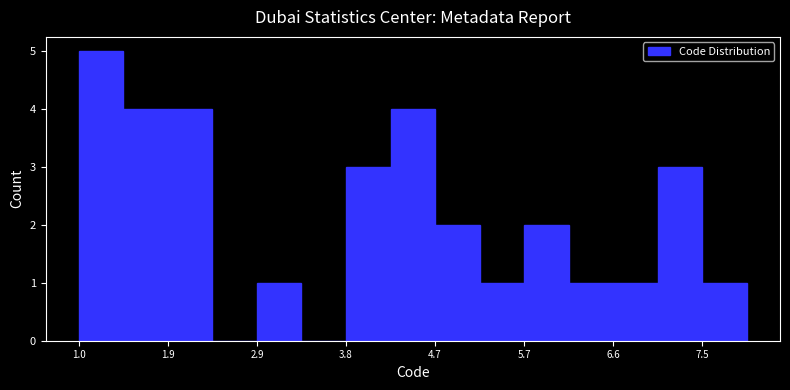

Over which range of the x-axis is the bar tallest?

1.0 to 1.5